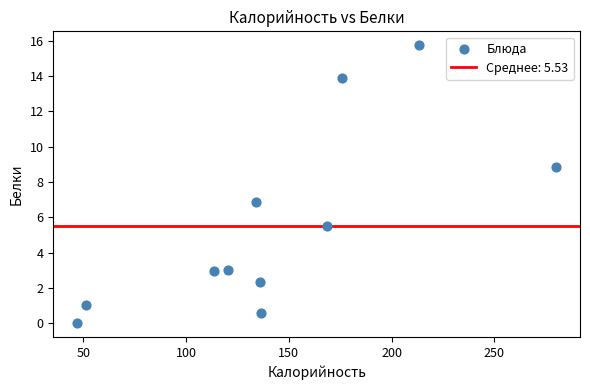

What is the average X value?

143.3